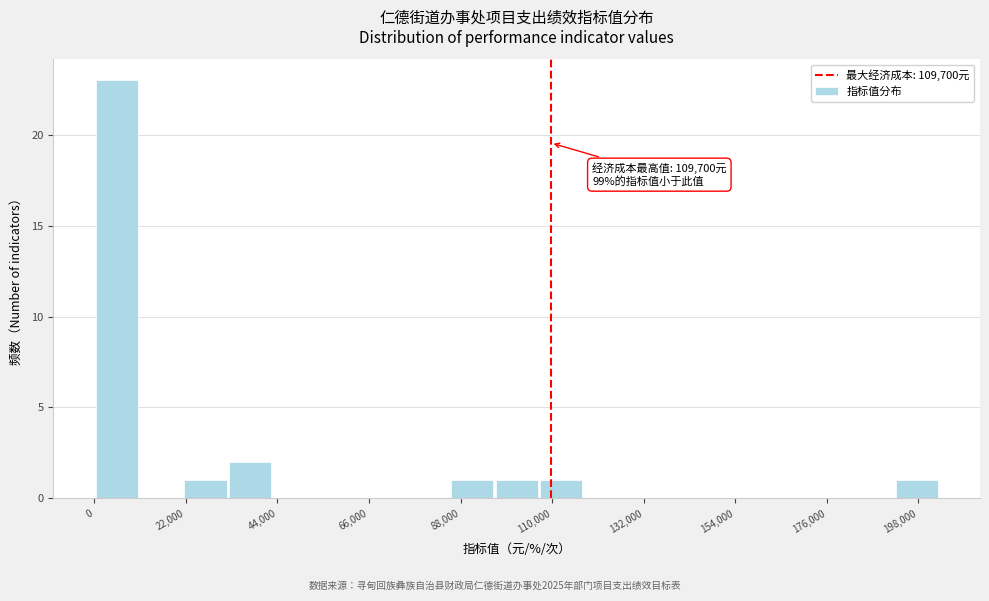

Read against the x-axis, roughly where is the centre of the tallest bar?

5000